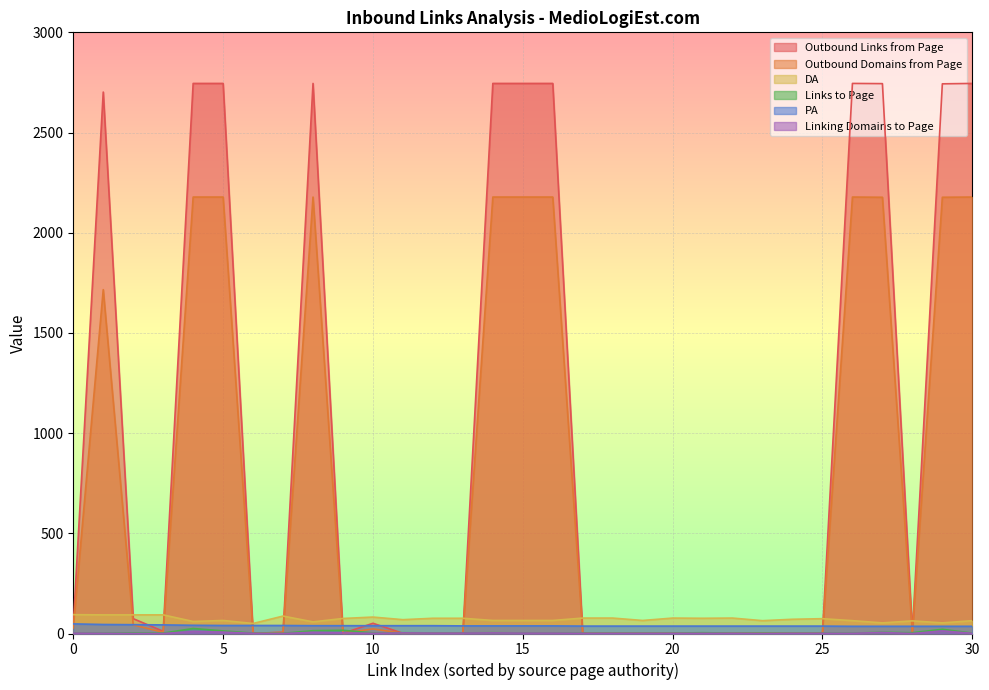

Where is the first local minimum for DA?

4